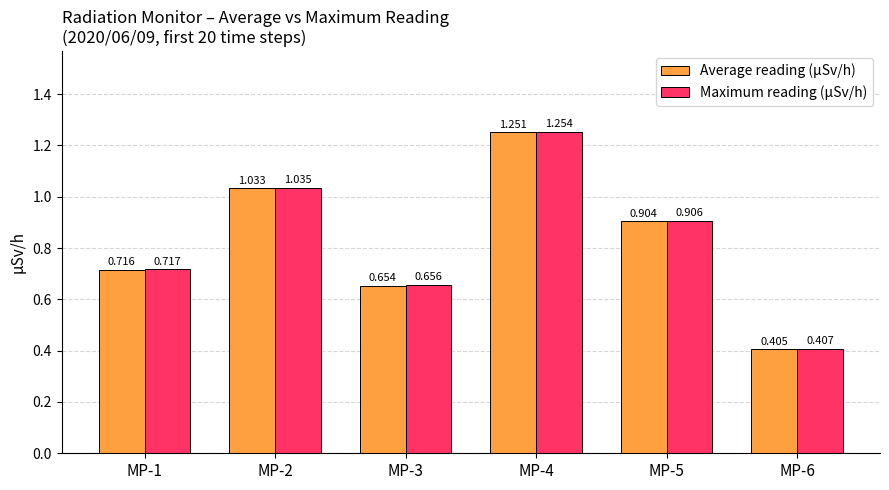

Which category has the lowest value in the Average reading (µSv/h) series?

MP-6